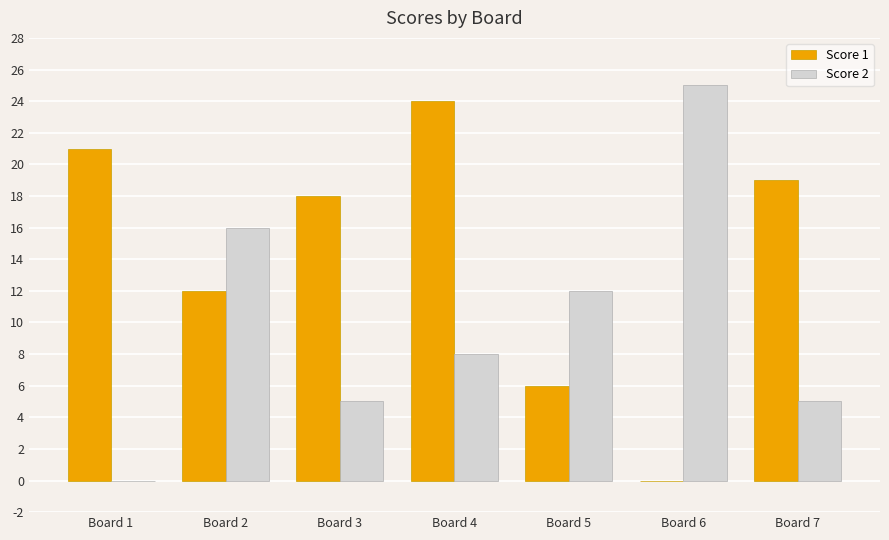

What is the sum of all Score 2 values?

71